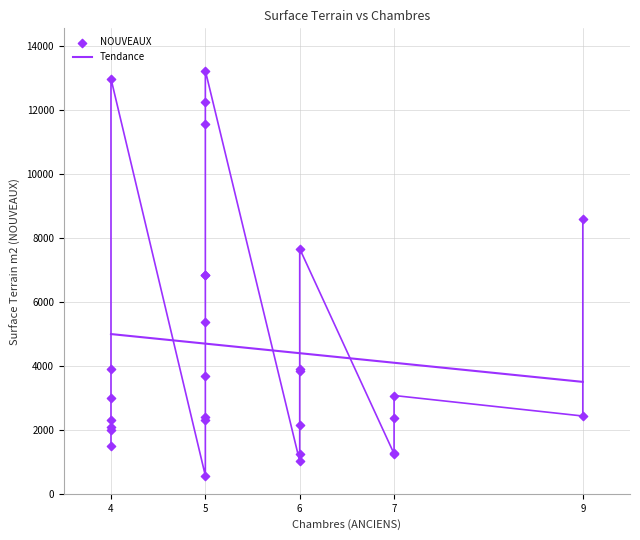

Which has a higher value, 5 or 9?

9